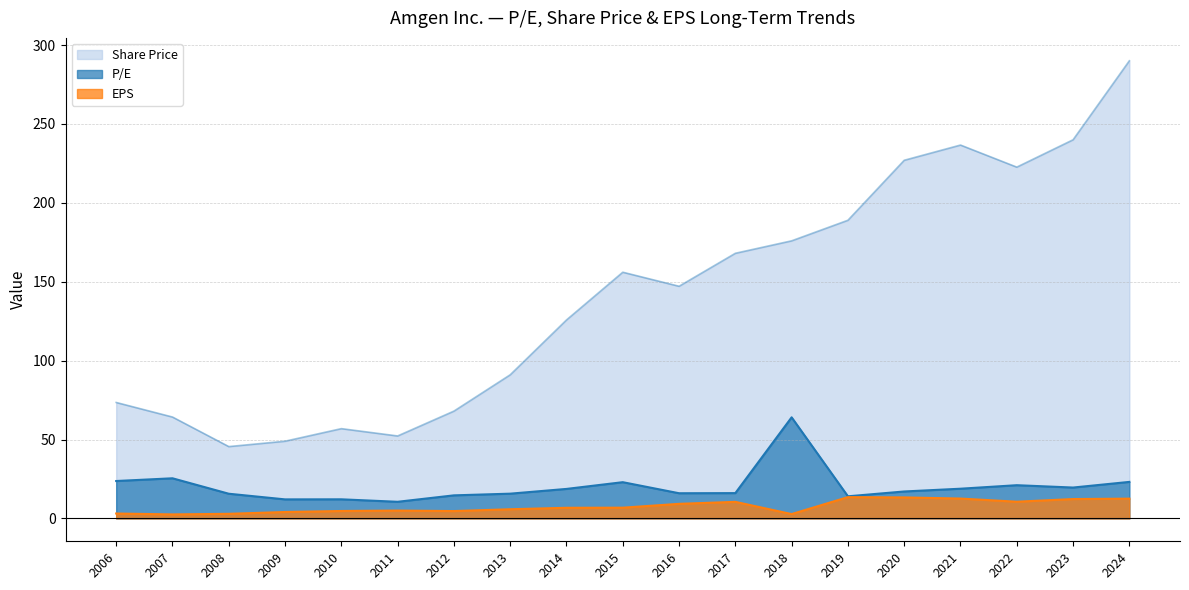

Which series has the widest spread of values?

Share Price